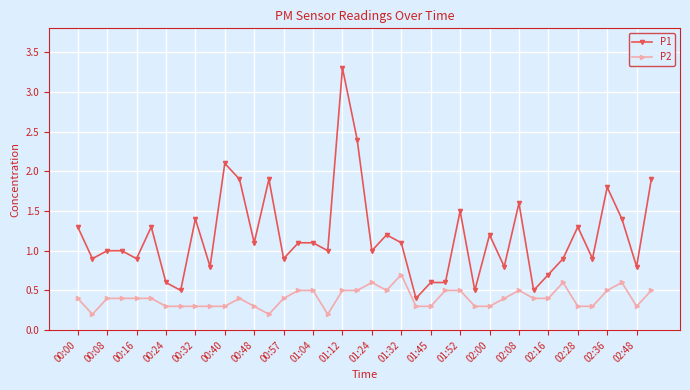

Which series has the largest total across all categories?

P1